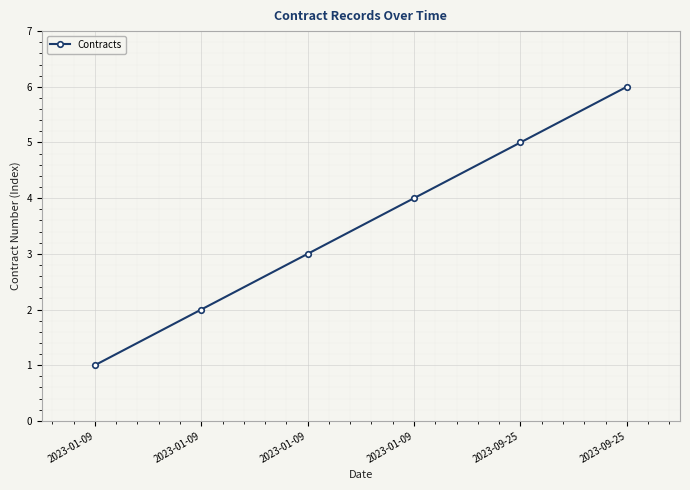

How many distinct data groups are displayed?

1